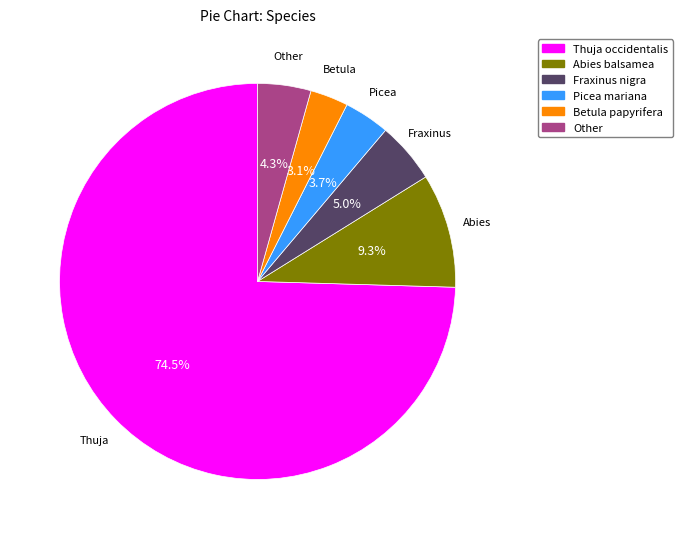

Which category has the smallest portion of the pie?

Betula papyrifera